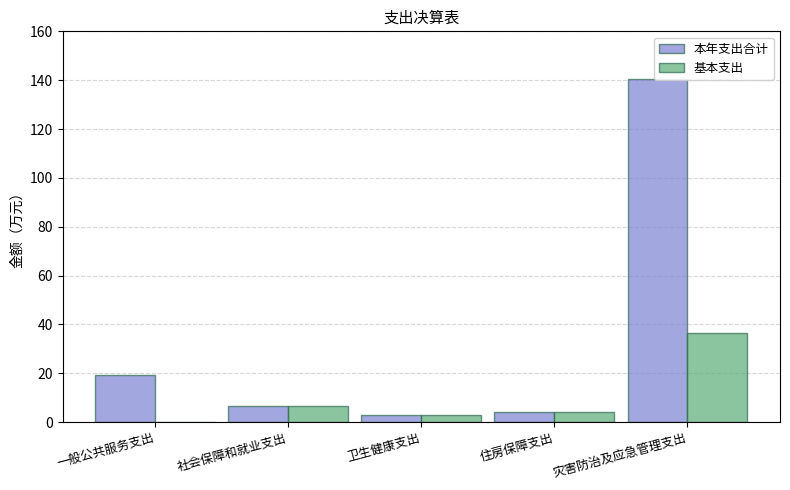

Are the bars grouped side by side (vs. stacked)?

Yes